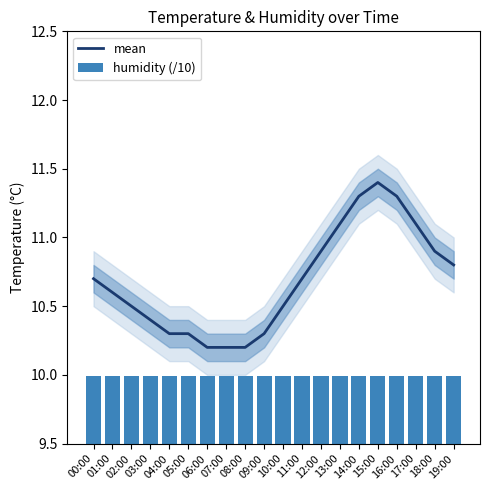

Reading left to right, transcribe all the data shown in this chart.

mean: 10.7	10.6	10.5	10.4	10.3	10.3	10.2	10.2	10.2	10.3	10.5	10.7	10.9	11.1	11.3	11.4	11.3	11.1	10.9	10.8
humidity (/10): 10.0	10.0	10.0	10.0	10.0	10.0	10.0	10.0	10.0	10.0	10.0	10.0	10.0	10.0	10.0	10.0	10.0	10.0	10.0	10.0